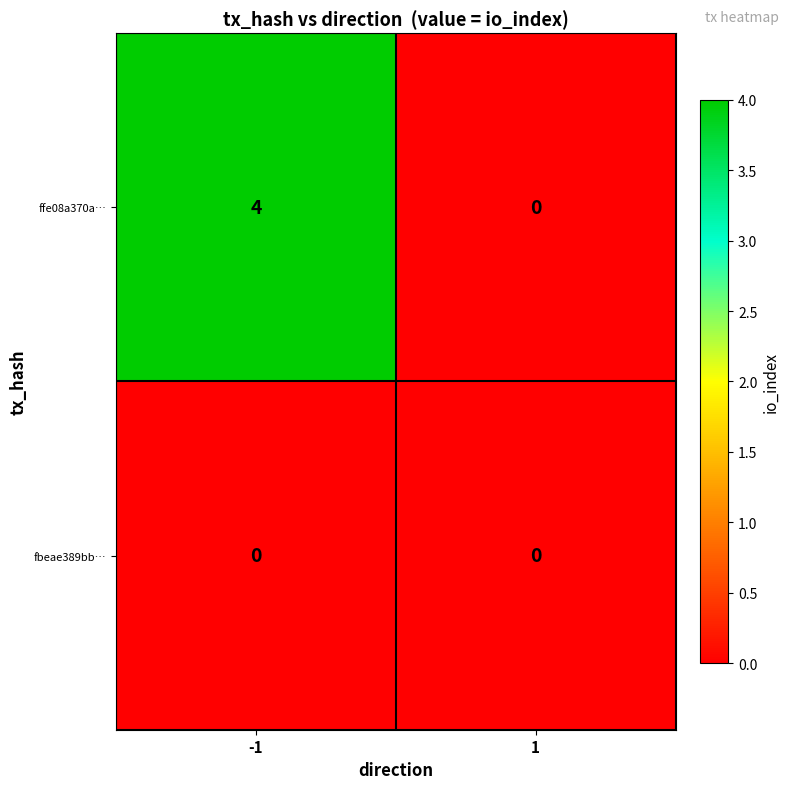

What is the sum of all ffe08a370a… values?

4